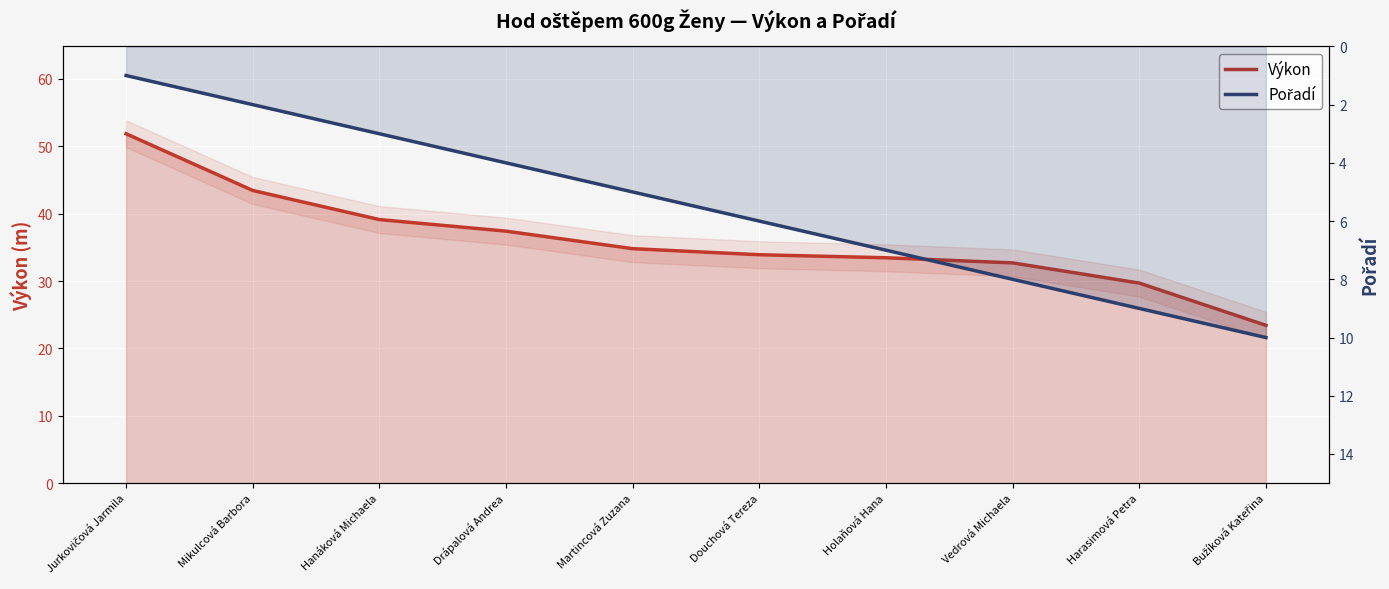

At which label does Výkon reach its peak?

Jurkovičová Jarmila